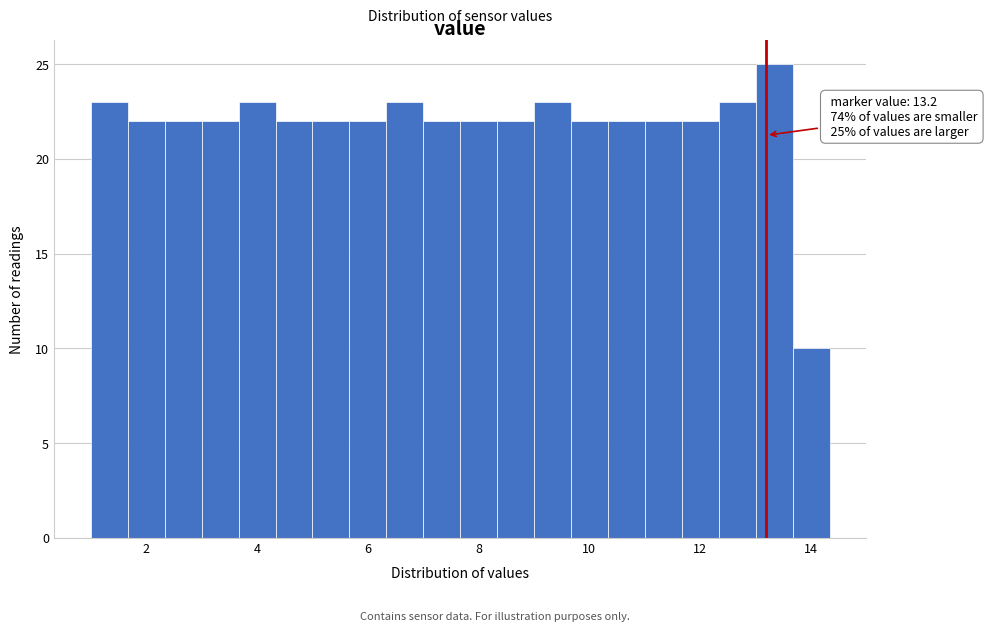

Around what value on the x-axis is the tallest bar? Give the approximate position of its centre, as read against the axis.

13.4